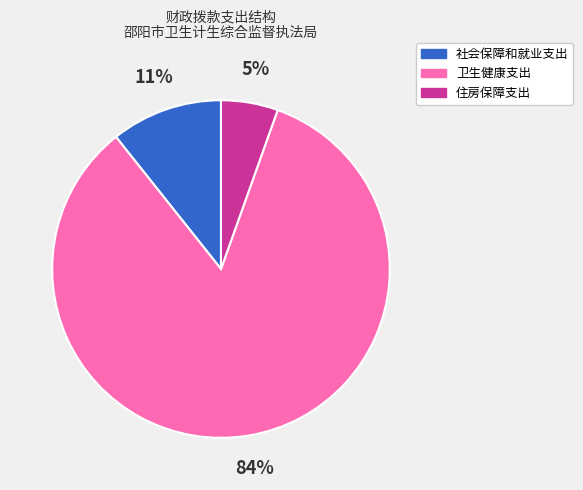

Is there a majority slice in this chart?

Yes